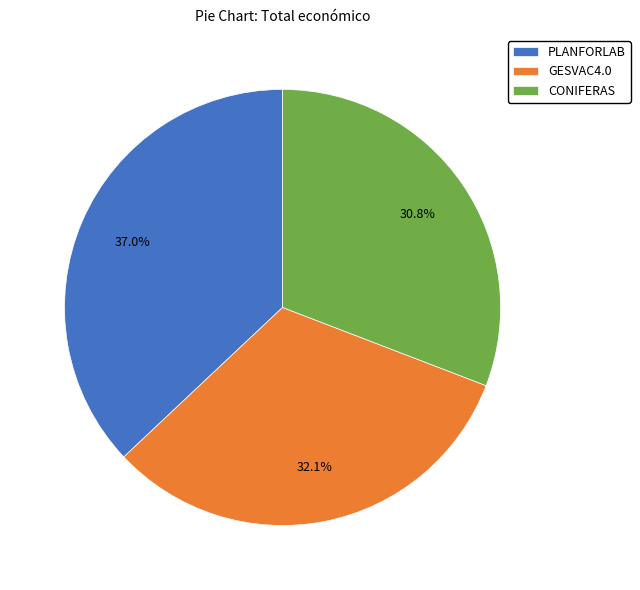

Which category has the biggest portion of the pie?

PLANFORLAB